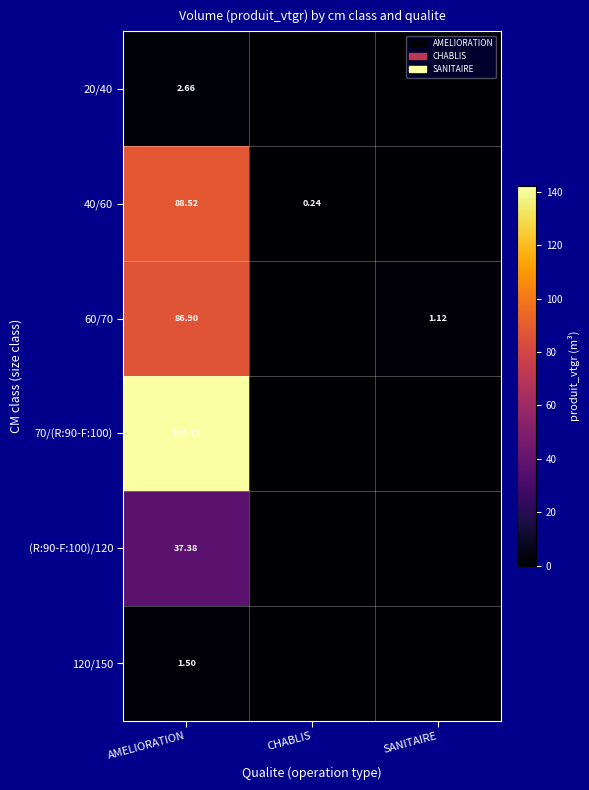

Rank the series at CHABLIS from highest to lowest value.

40/60, 20/40, 60/70, 70/(R:90-F:100), (R:90-F:100)/120, 120/150